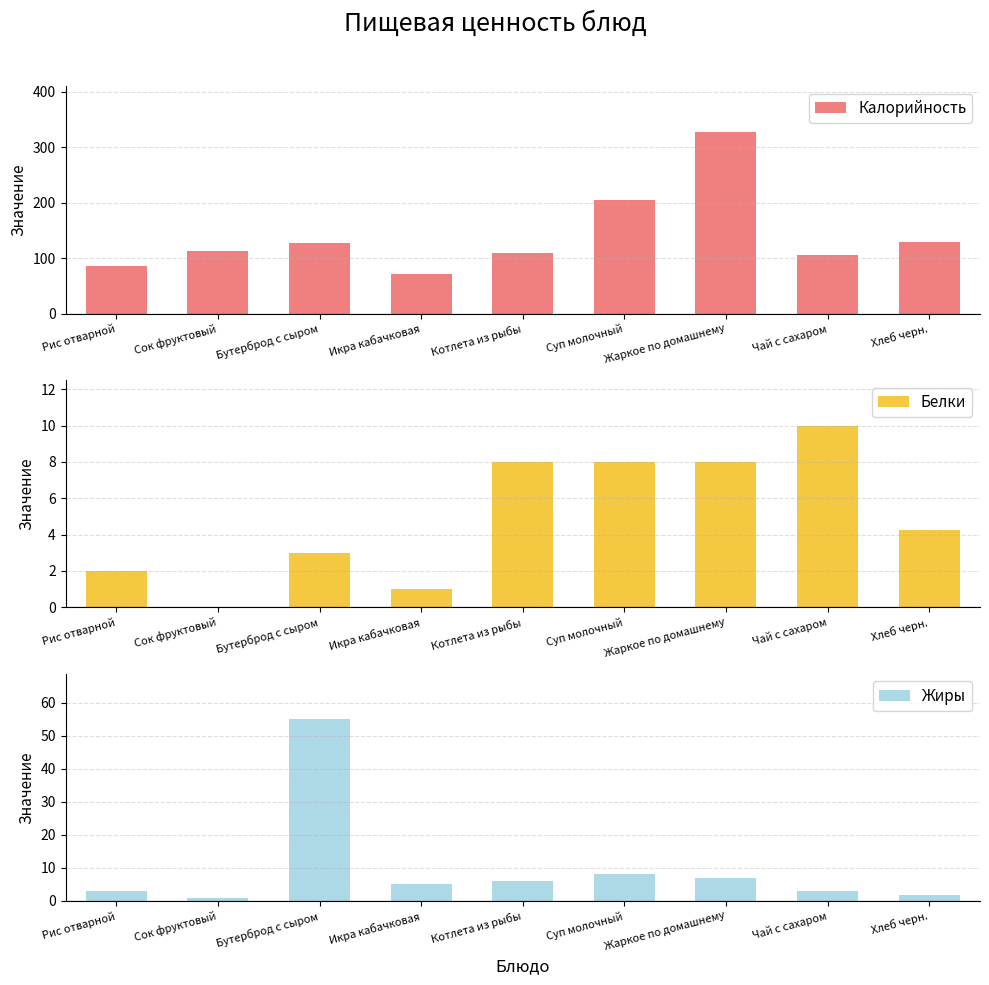

How many data points does each series have?

9